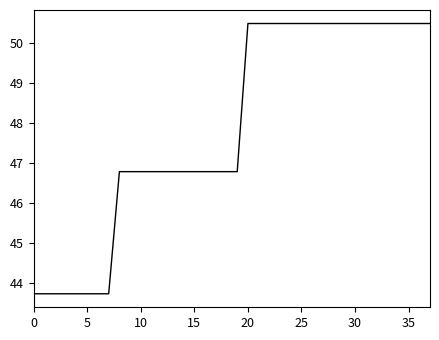

What is the greatest value displayed?

50.5